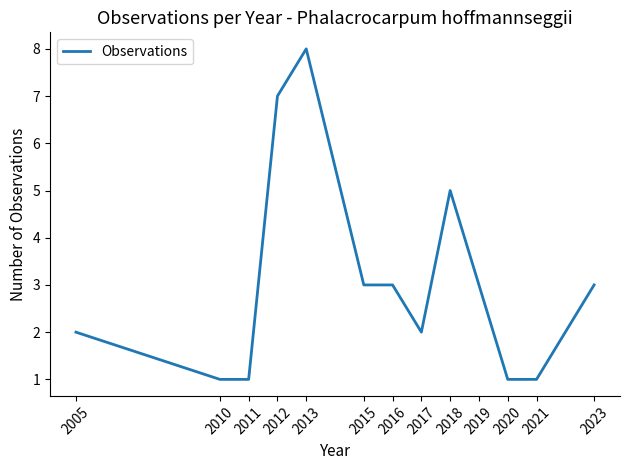

How many lines are shown in the chart?

1